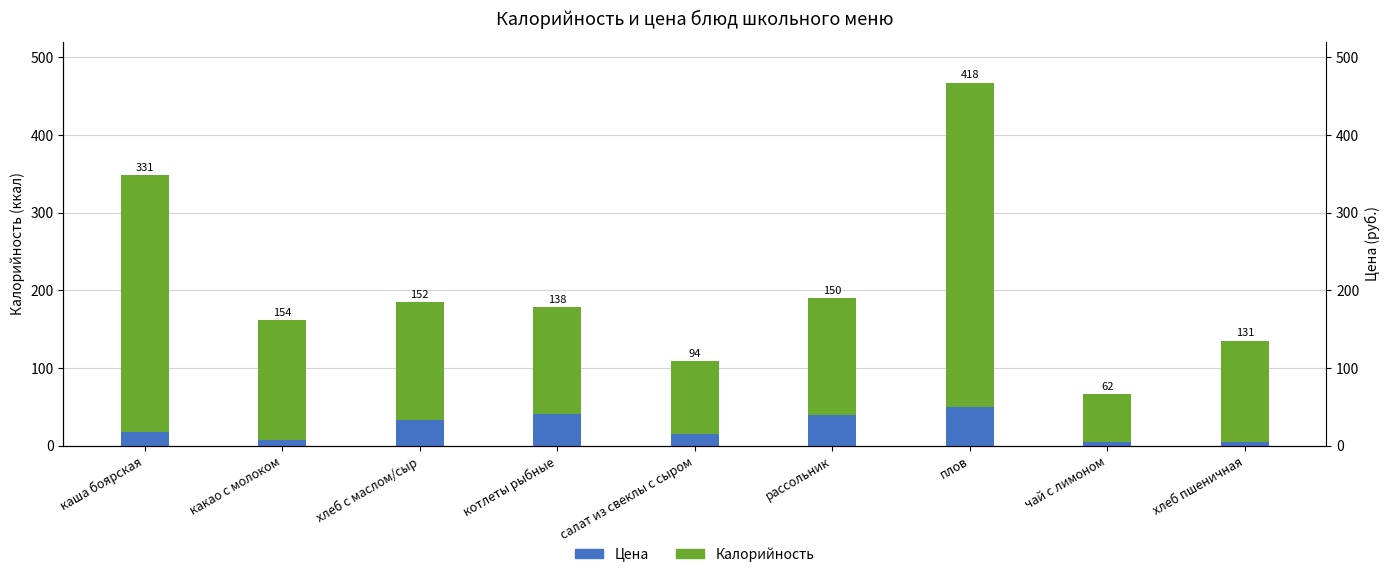

What is the label of the 7th bar from the right?

хлеб с маслом/сыр